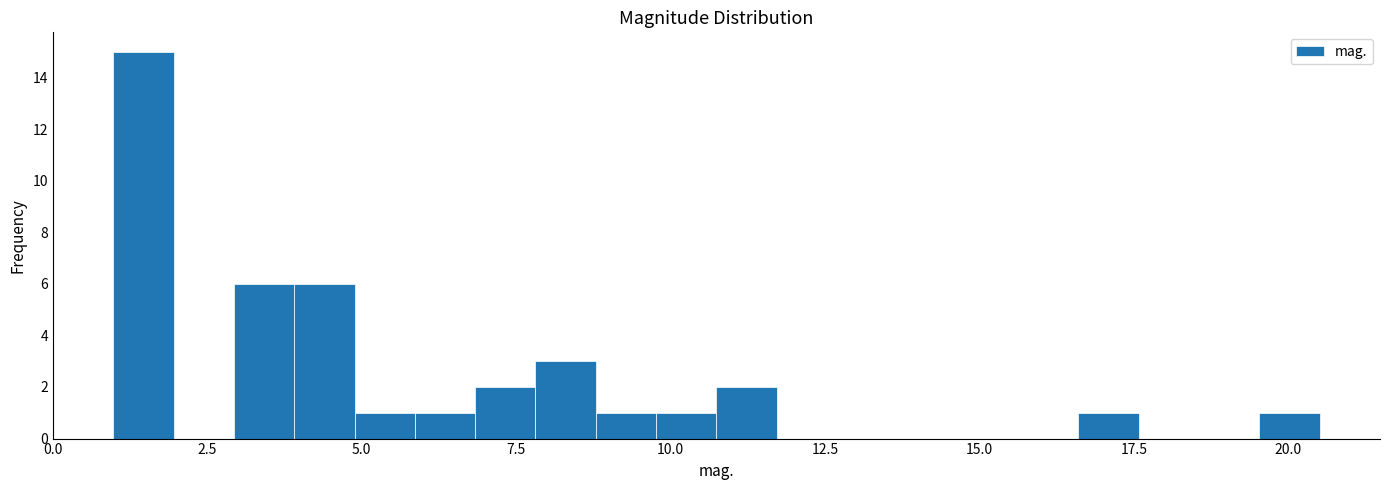

Read against the x-axis, roughly where is the centre of the tallest bar?

1.5